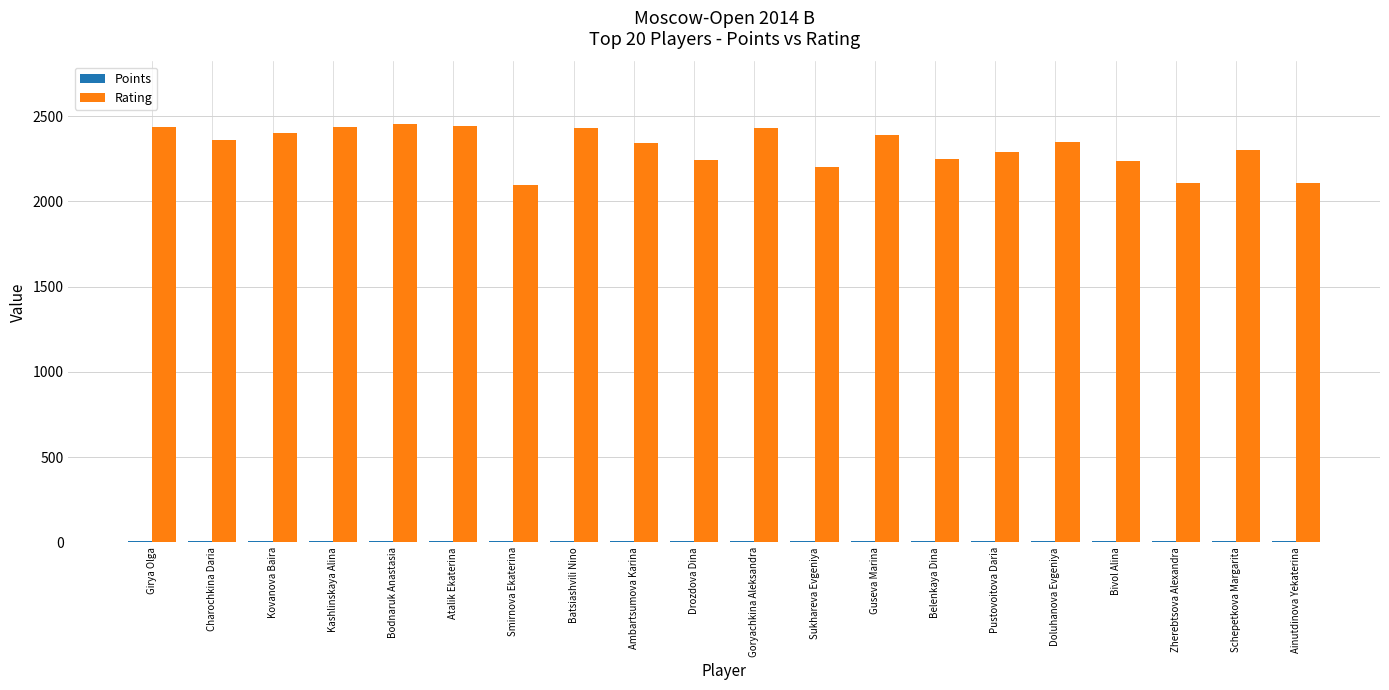

The Rating series shows 1568.2 at Ambartsumova Karina. True or false?

False